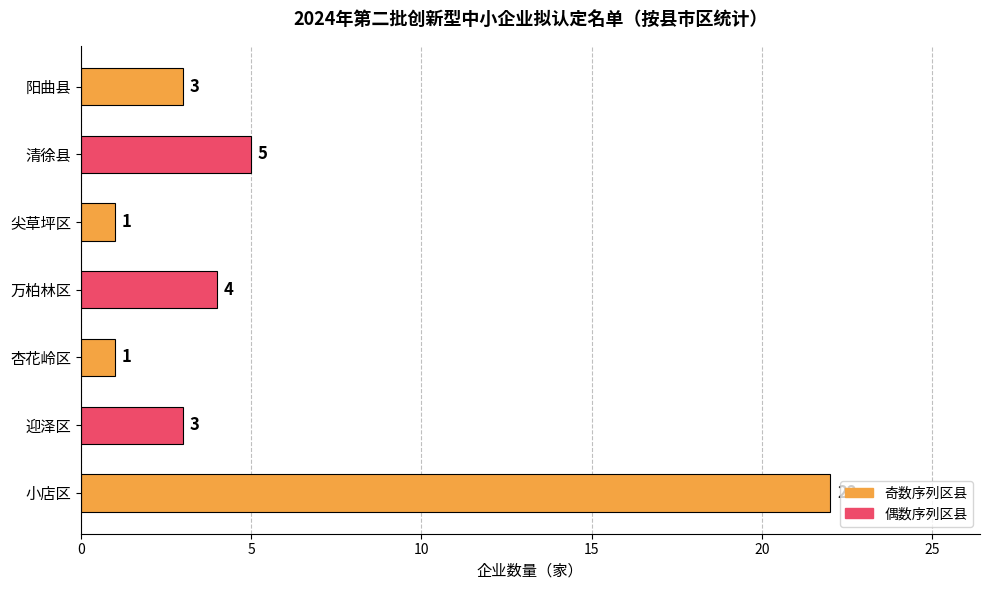

What is the ratio of the value at 小店区 to the value at 尖草坪区?

22.0